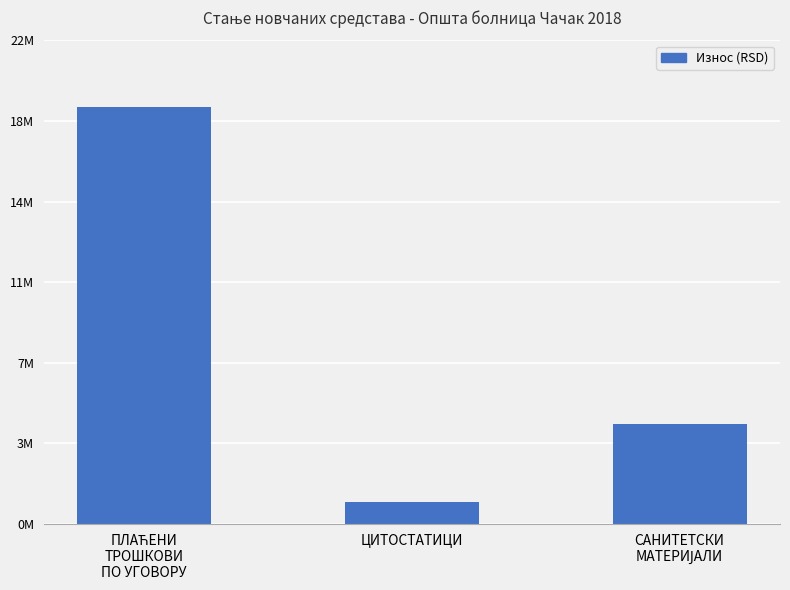

What is the ratio of the value at ПЛАЋЕНИ
ТРОШКОВИ
ПО УГОВОРУ to the value at ЦИТОСТАТИЦИ?

19.4